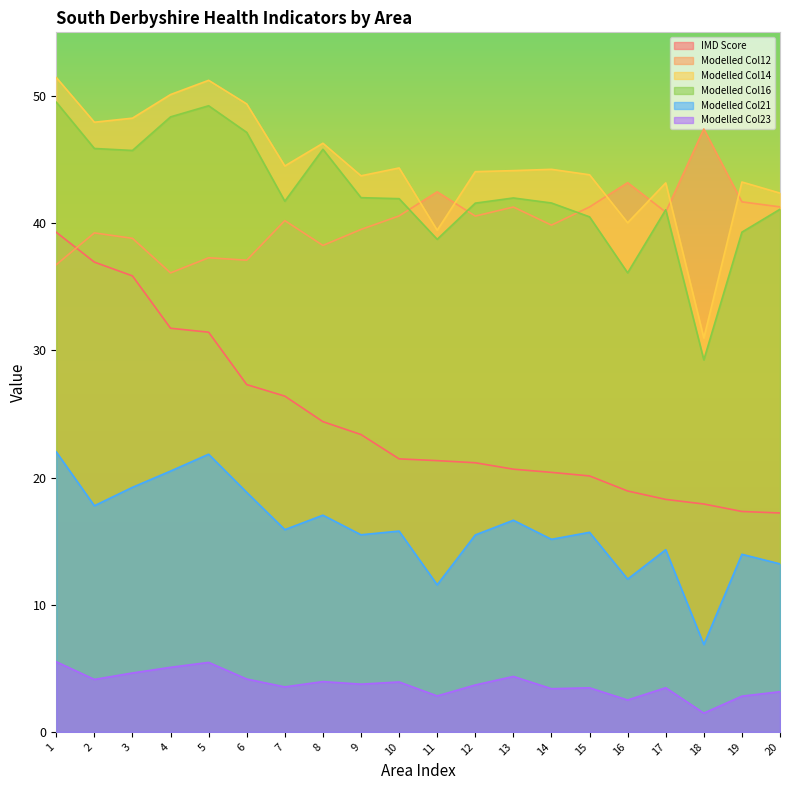

List the series in order of their peak value, lowest first.

Modelled Col23, Modelled Col21, IMD Score, Modelled Col12, Modelled Col16, Modelled Col14